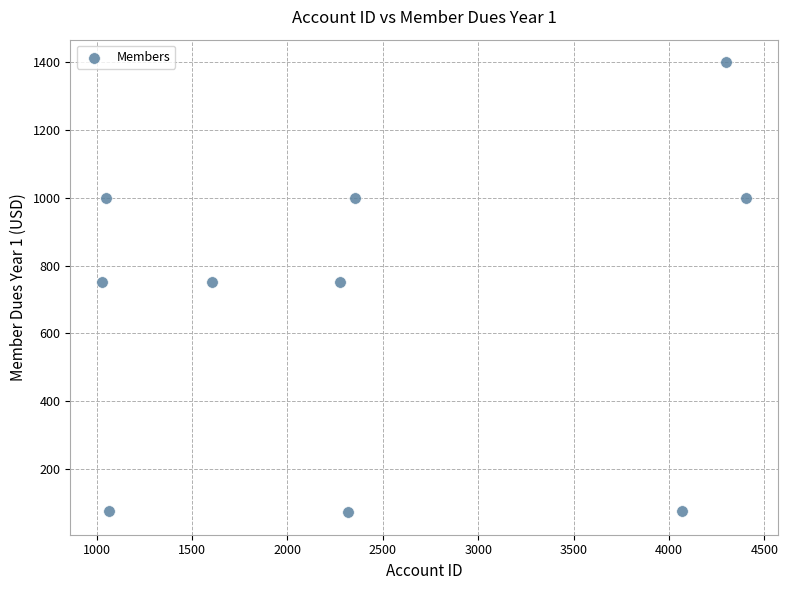

What is the range of X values (max minus min)?

3375